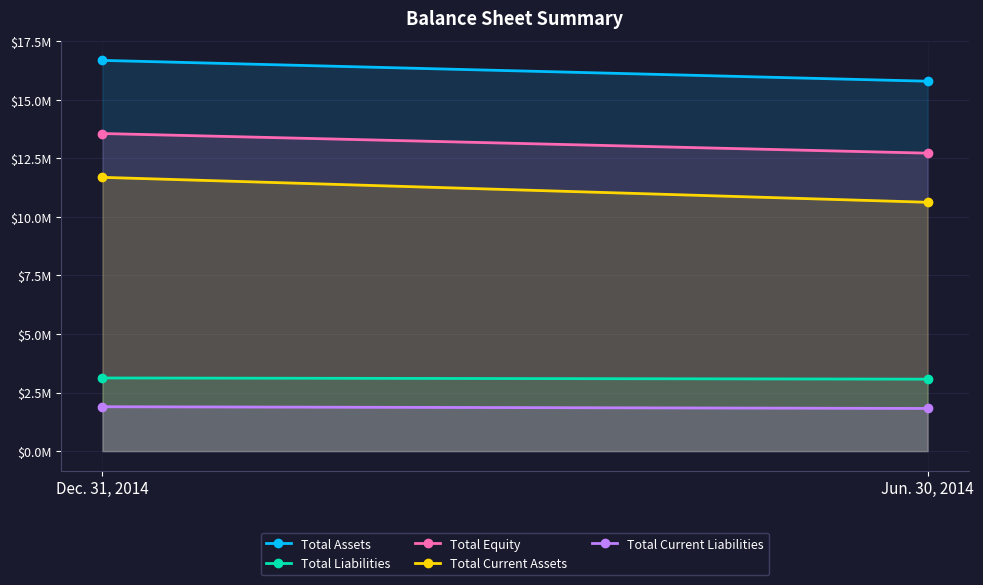

True or false: Total Equity has a value of 6654443 at Dec. 31, 2014.

False